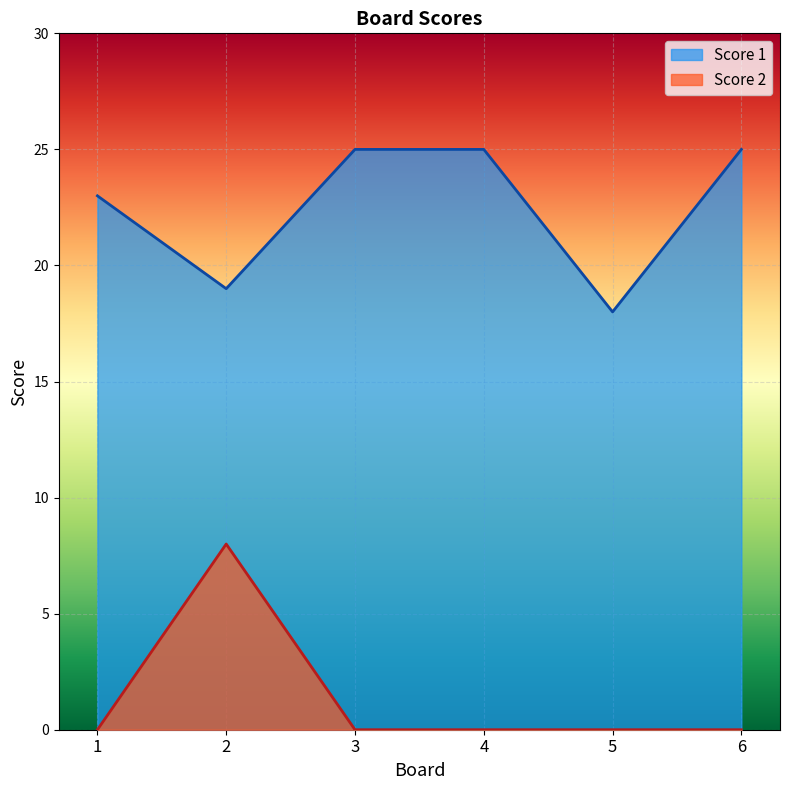

Between 1 and 6, which is larger?

6